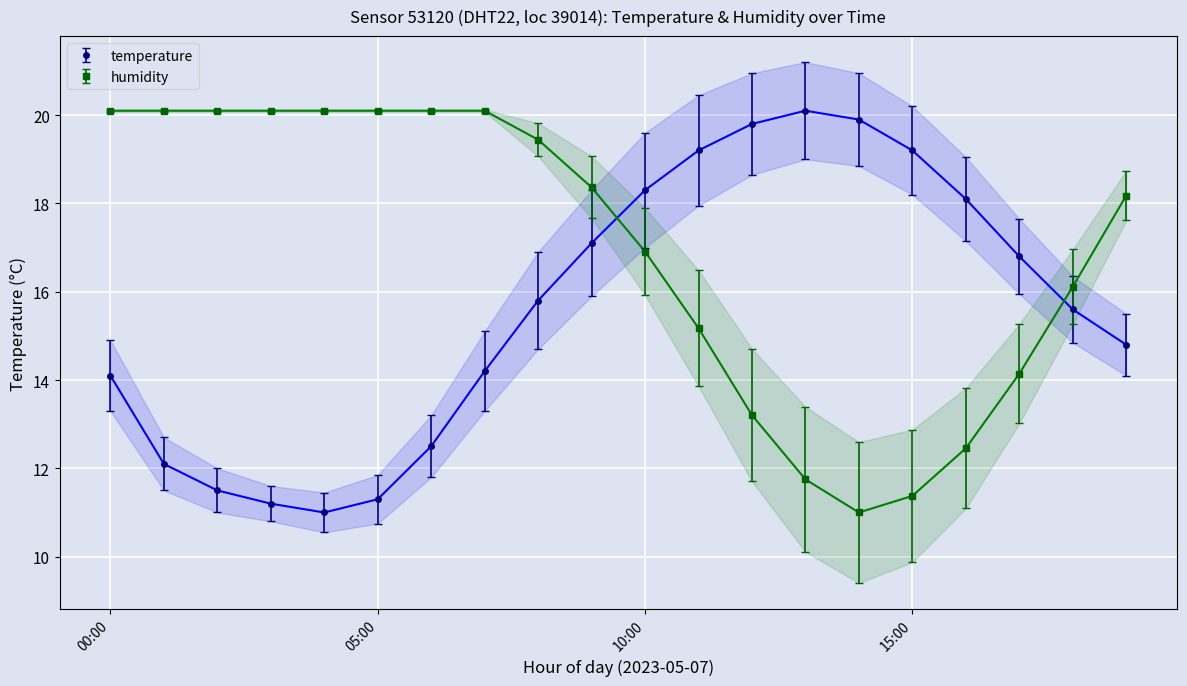

What is the maximum value shown in the chart?

20.1